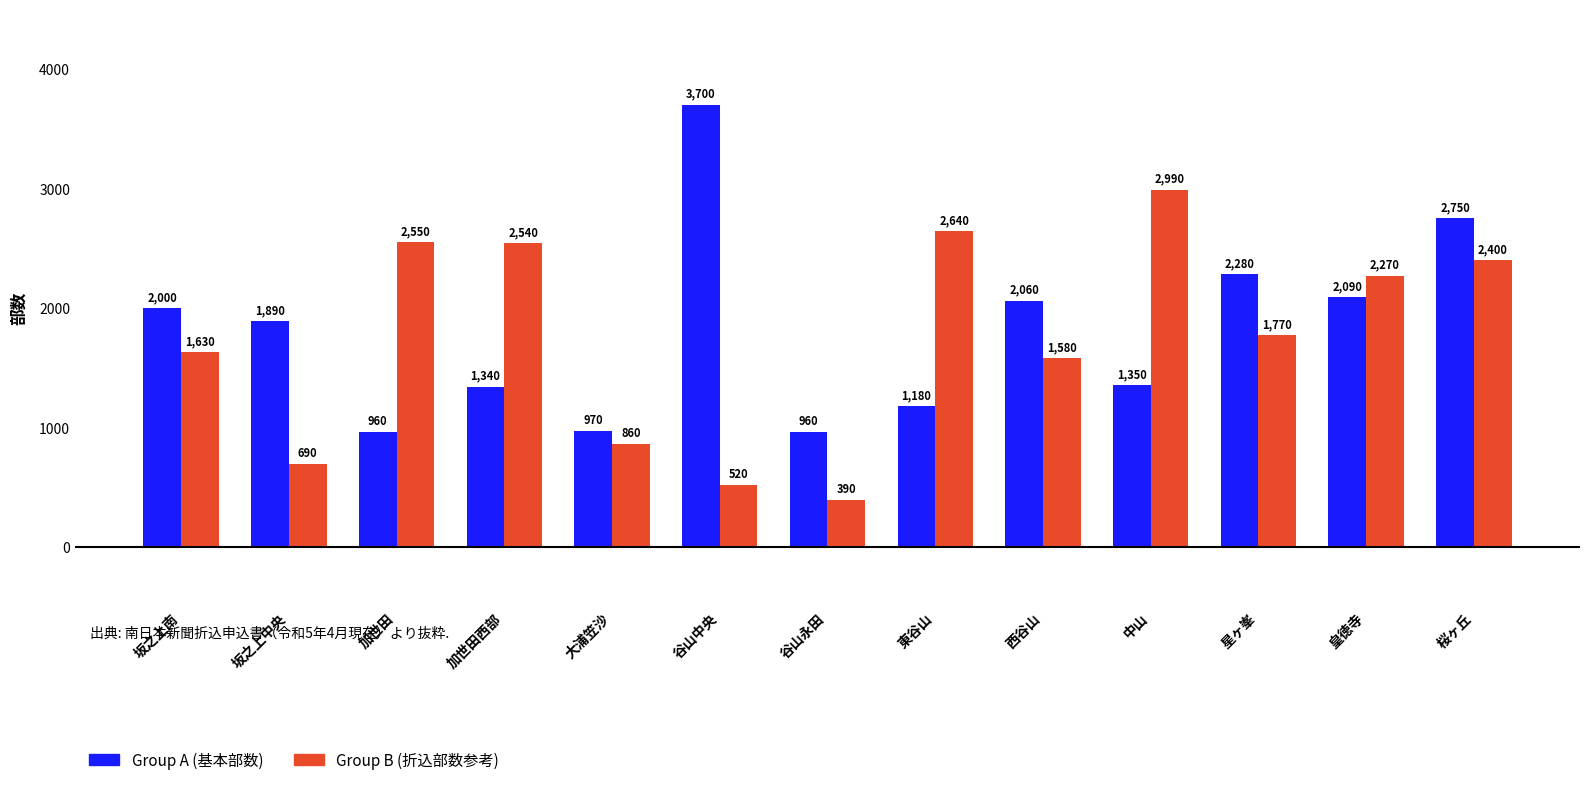

What is the difference between the highest and lowest values at 谷山中央?

3180